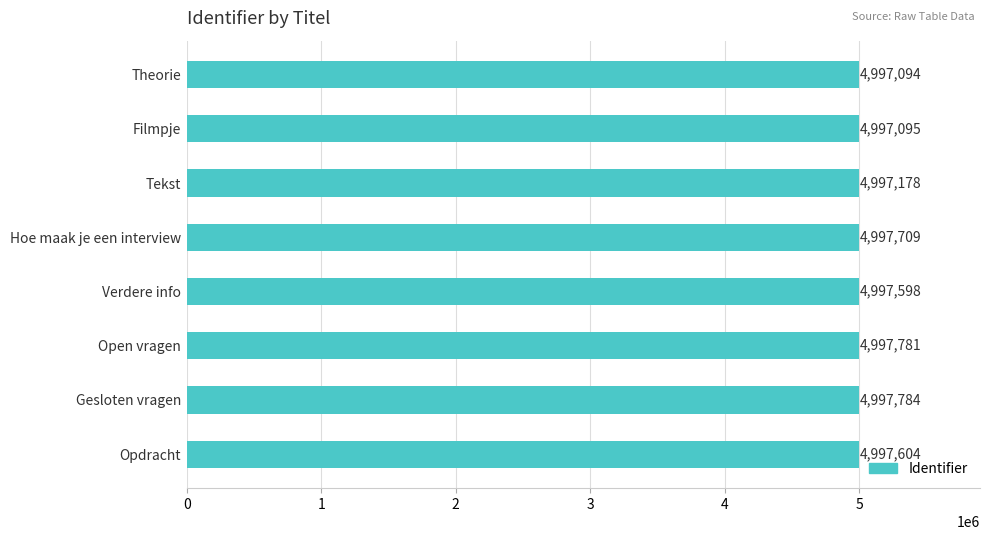

Between Opdracht and Filmpje, which is larger?

Opdracht